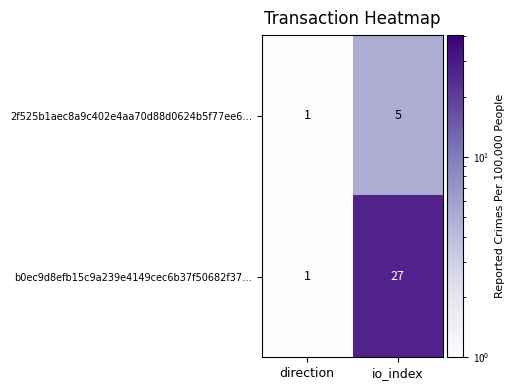

How many data points in b0ec9d8efb15c9a239e4149cec6b37f50682f37… are less than 27?

1